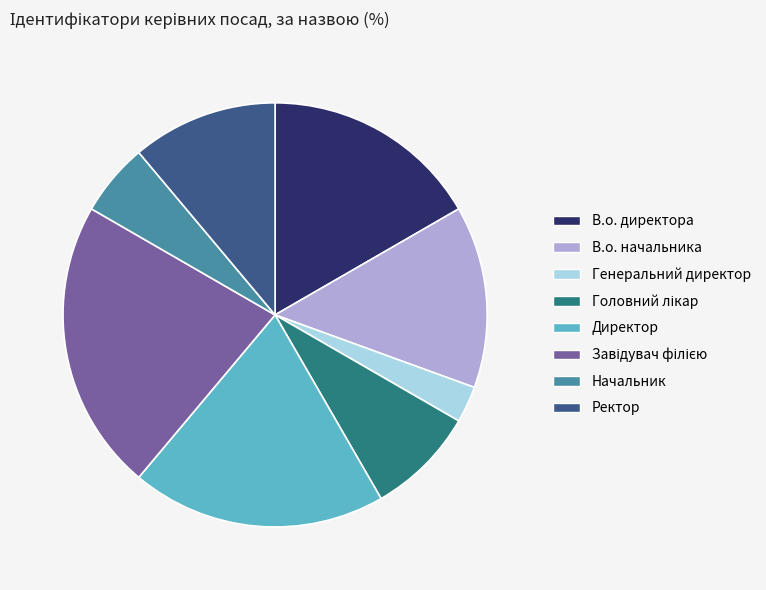

Is it true that В.о. начальника is 14% of the pie?

True